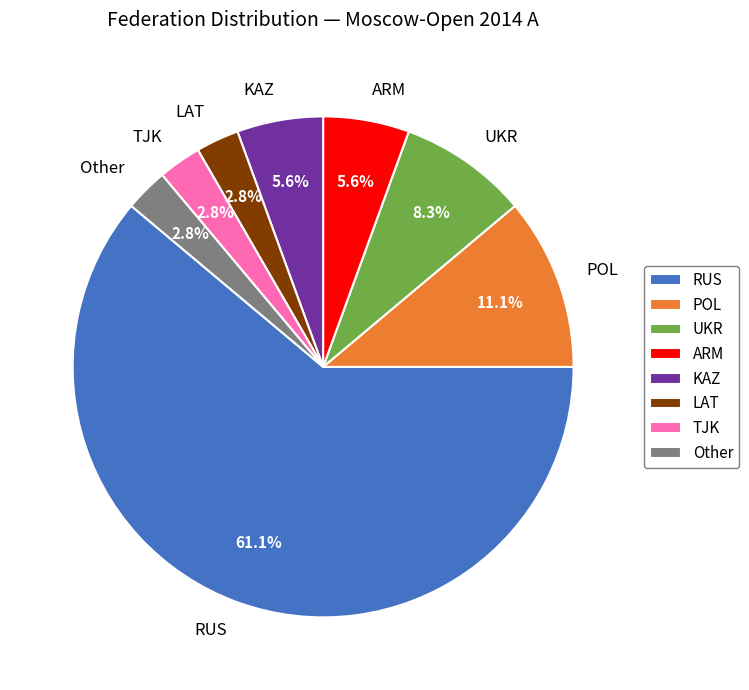

To the nearest percent, what is the combined percentage of TJK and KAZ?

8%